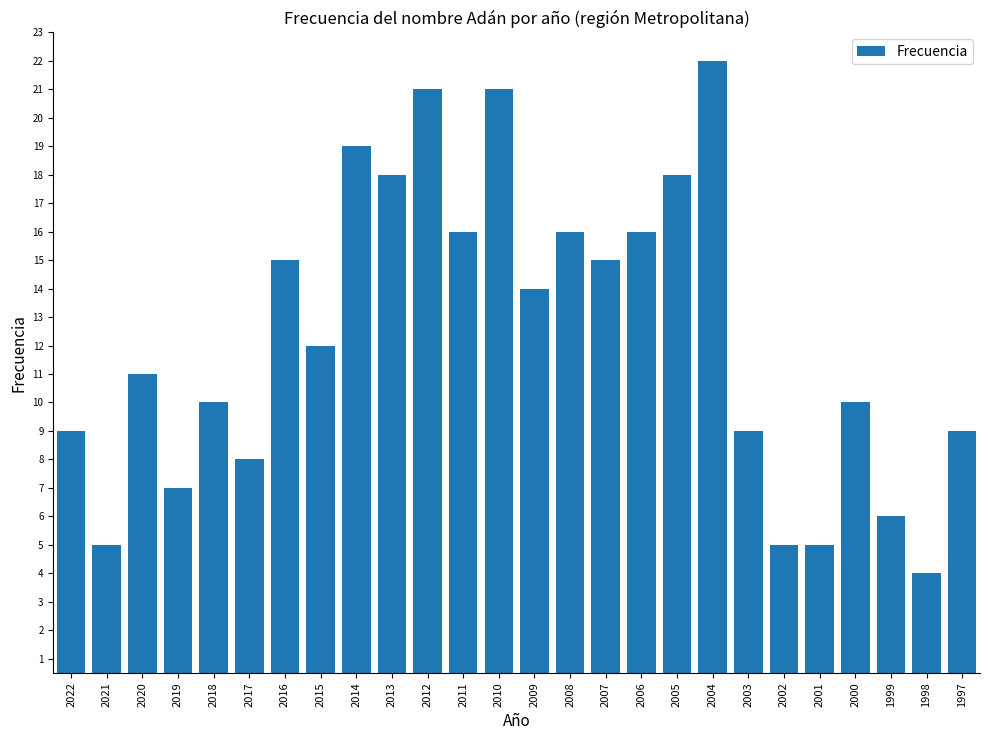

How many bars are there in total?

26